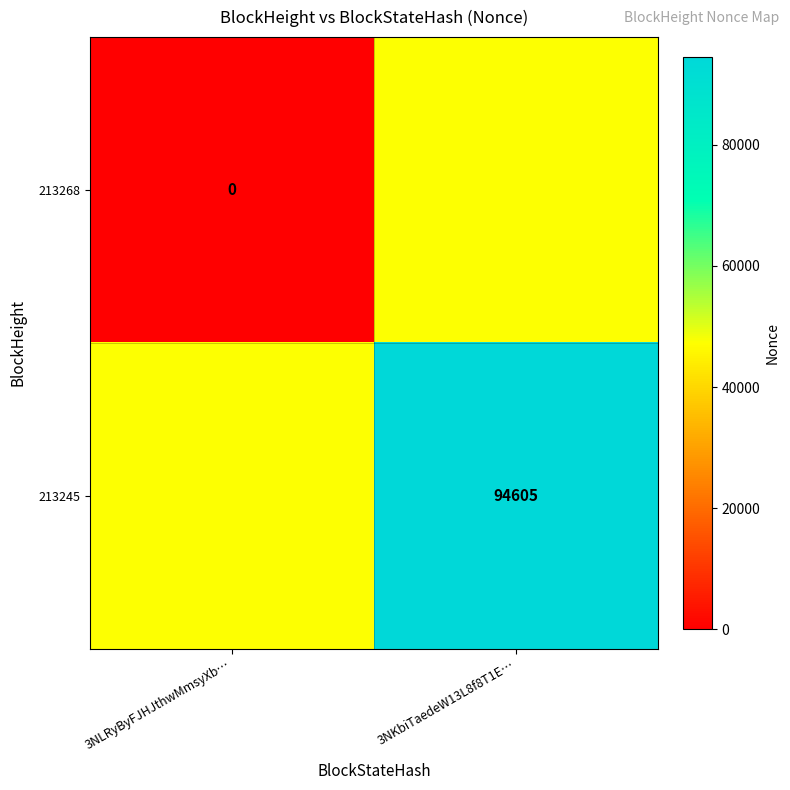

True or false: 213245 has a value of 44548.6 at 3NKbiTaedeW13L8f8T1E….

False